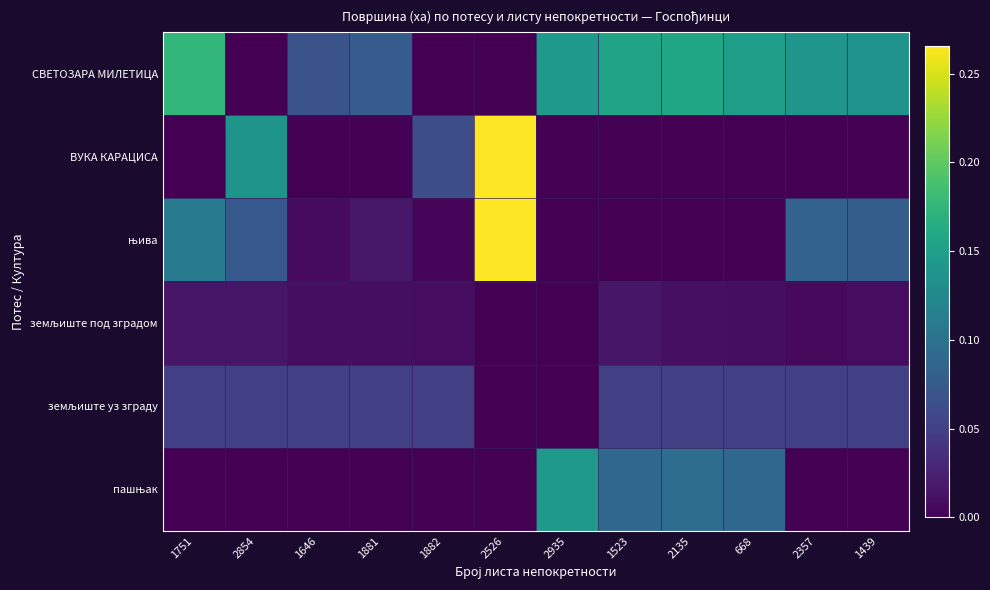

At which category is the sum across all series the highest?

2526